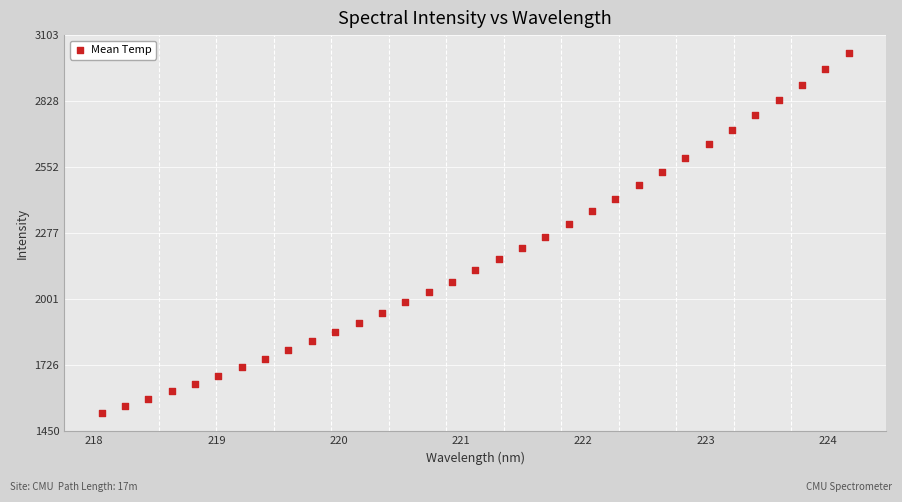

What is the range of Y values (max minus min)?

1502.7